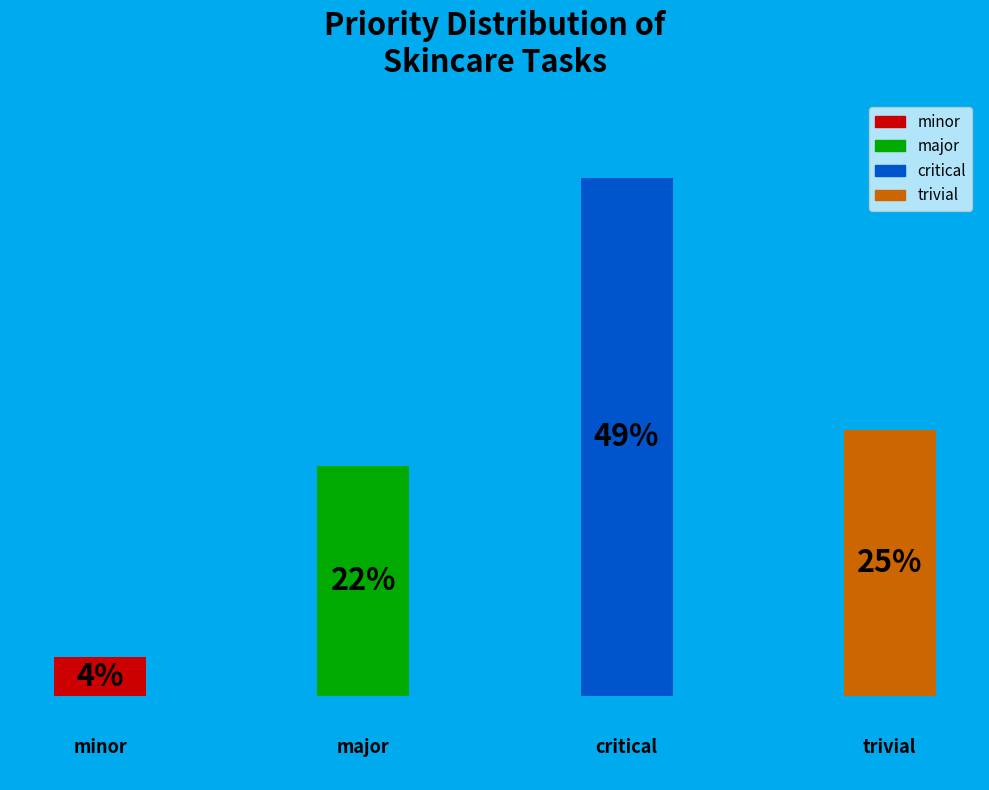

Does the chart contain any negative values?

No